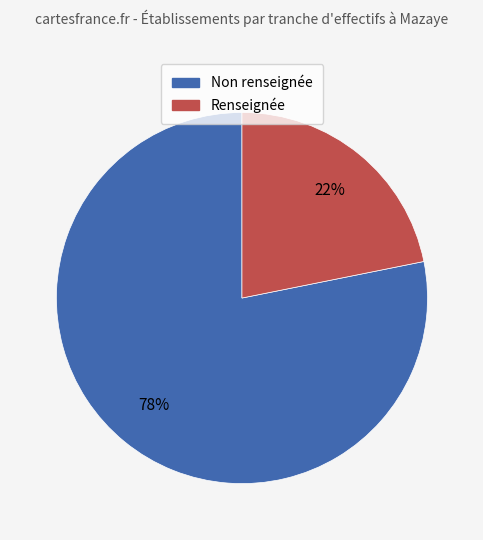

Does any single category account for the majority?

Yes